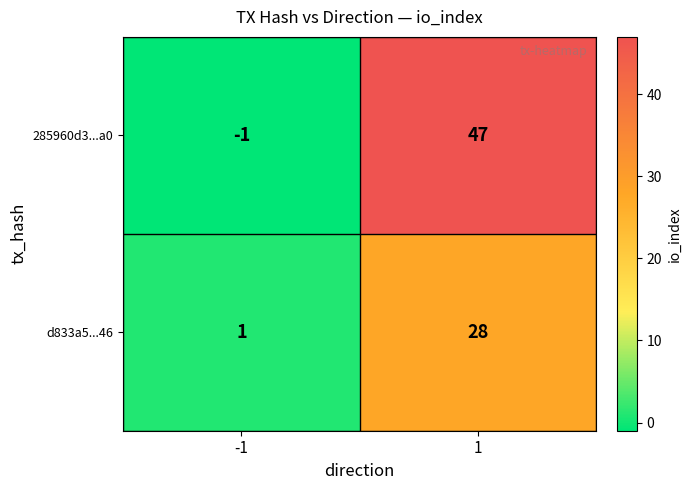

What is the maximum value for 285960d3...a0?

47